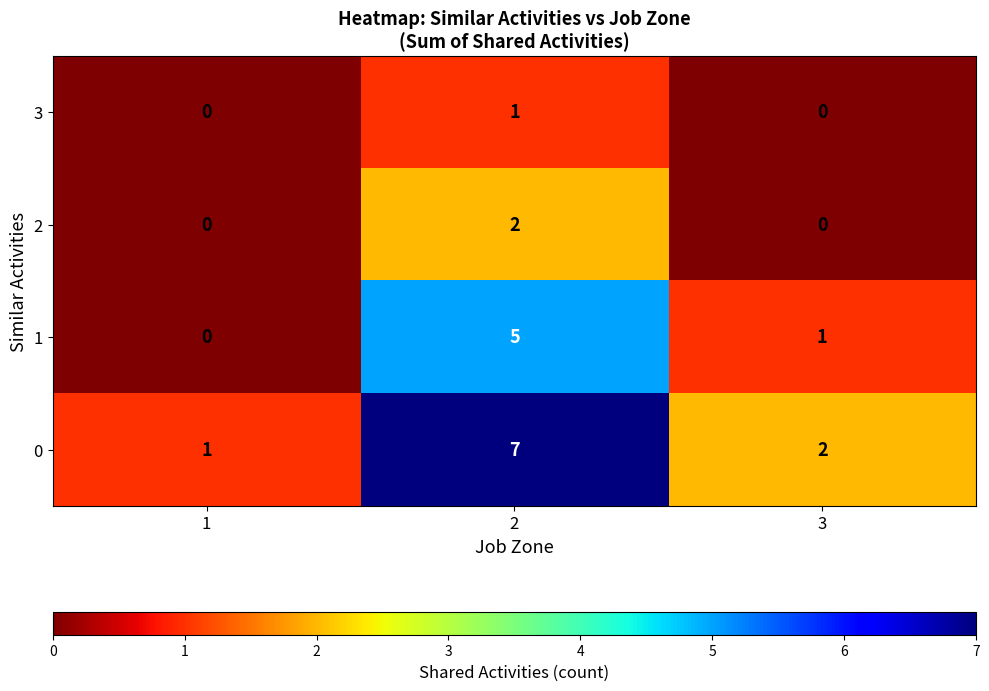

Is the value of 1 at 1 greater than the value of 0 at 3?

No